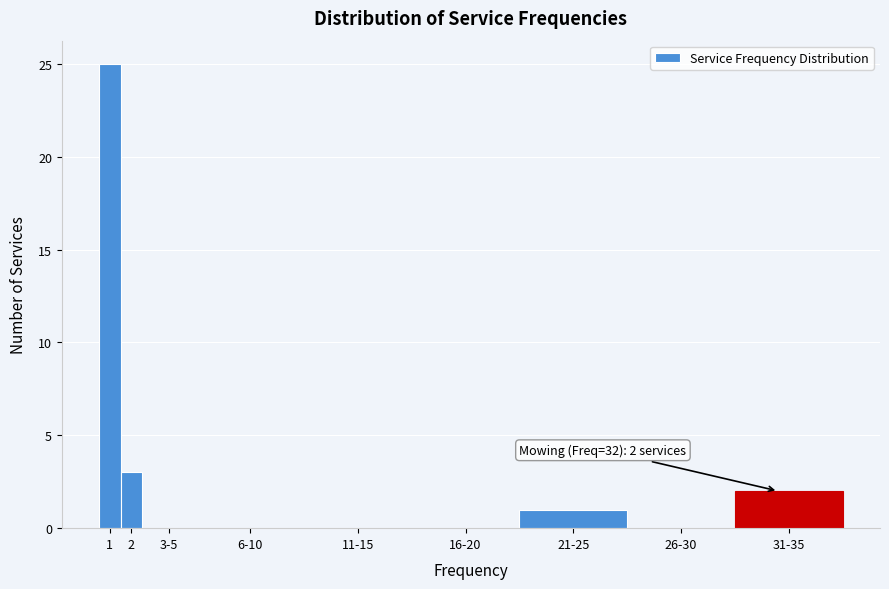

Reading left to right, list all the values displayed in this chart.

1=25	2=3	3-5=0	6-10=0	11-15=0	16-20=0	21-25=1	26-30=0	31-35=2